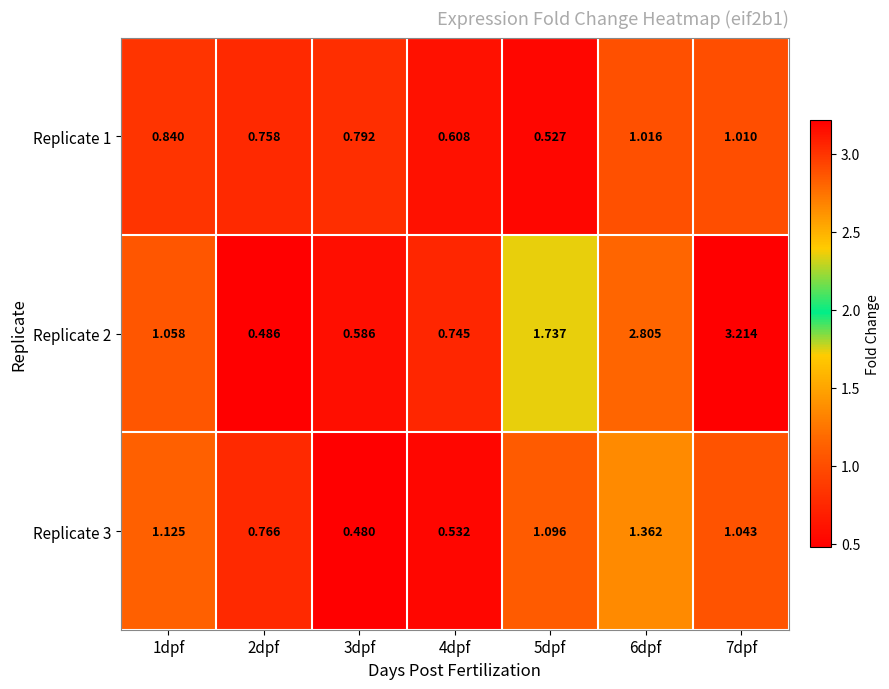

Is the value of Replicate 2 at 3dpf greater than the value of Replicate 3 at 4dpf?

Yes